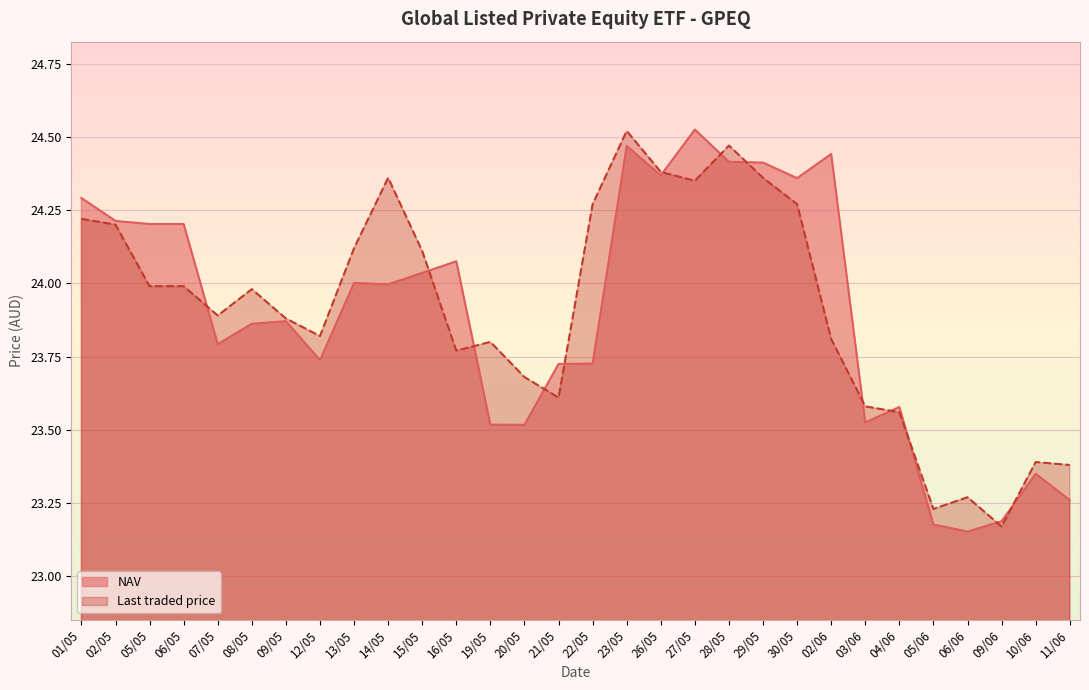

List the series in order of their overall mean, lowest first.

NAV, Last traded price